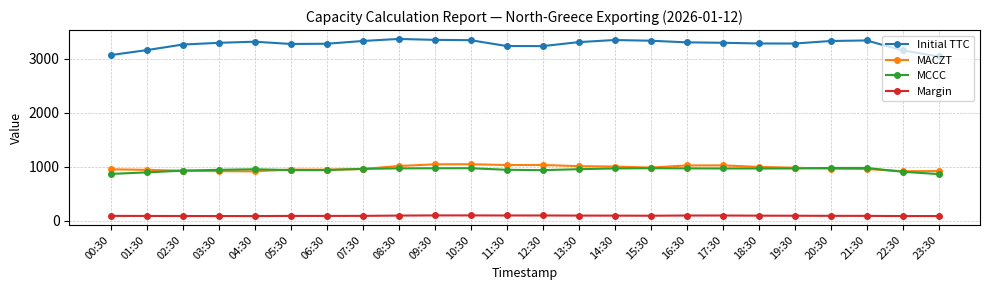

What is the smallest value displayed?

86.9